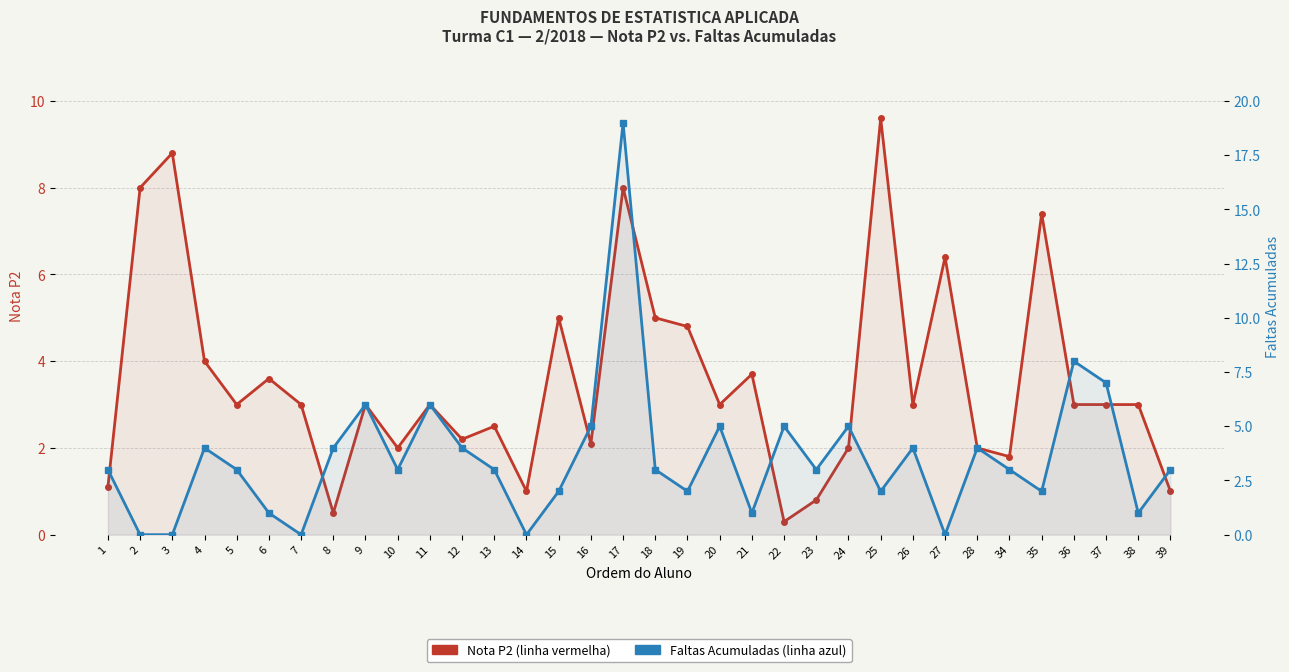

What is the sum of all Faltas Acumuladas values?

121.0